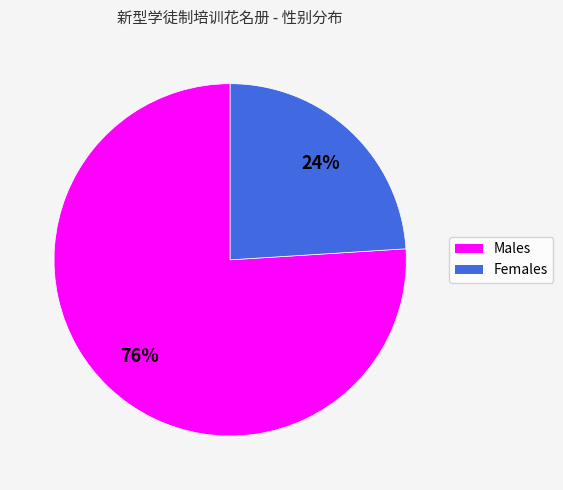

Which has a higher value, Females or Males?

Males